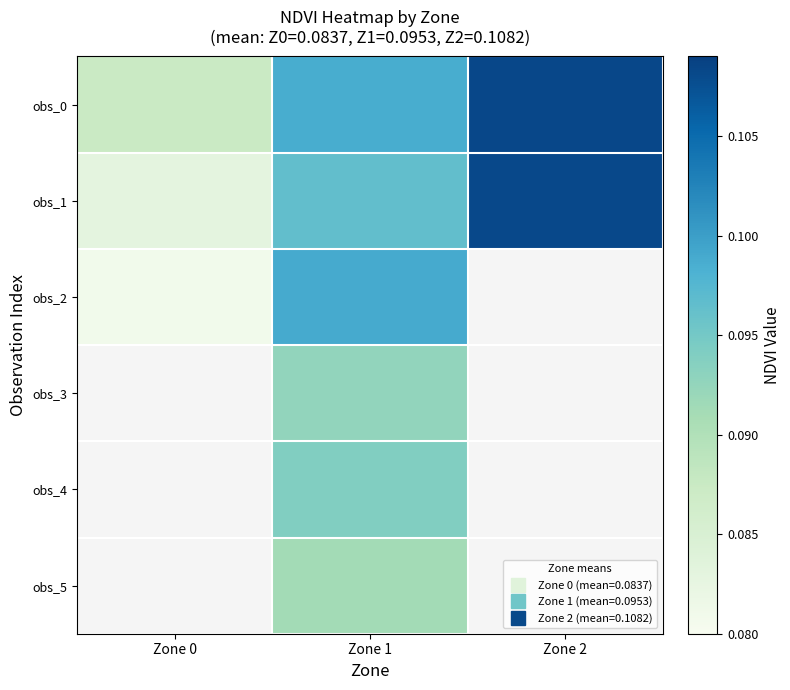

Between Zone 2 and Zone 1, which is larger?

Zone 2